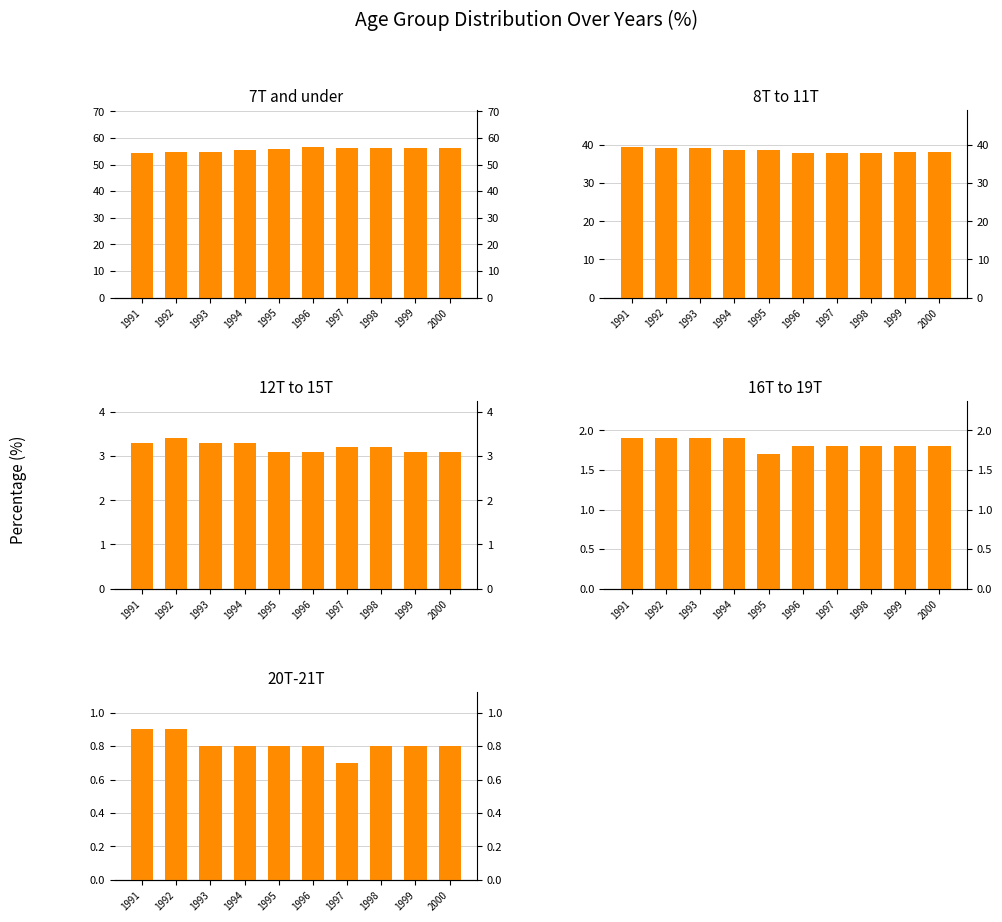

Rank the categories by 16T to 19T value from highest to lowest.

1991, 1992, 1993, 1994, 1996, 1997, 1998, 1999, 2000, 1995